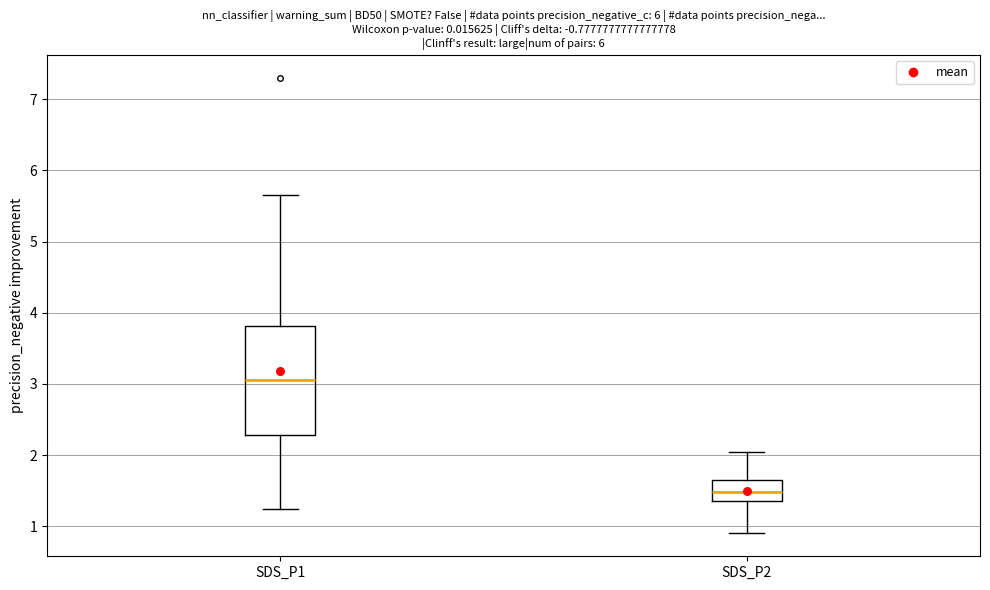

Which box has the highest median line?

SDS_P1